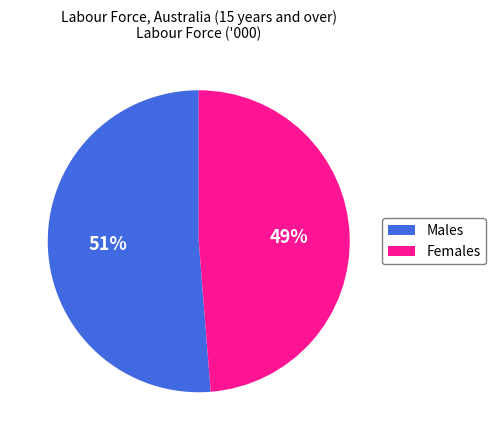

Count the number of slices in the pie.

2